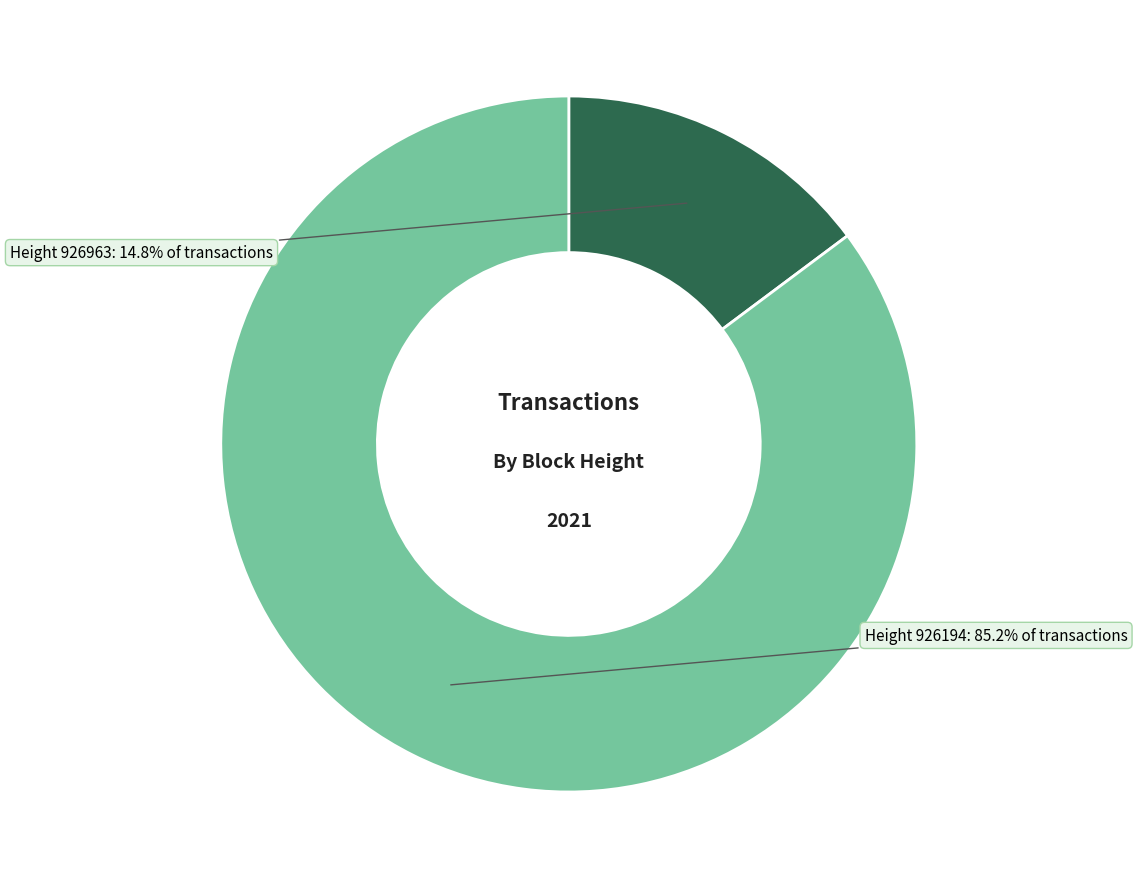

Does any single category account for the majority?

Yes